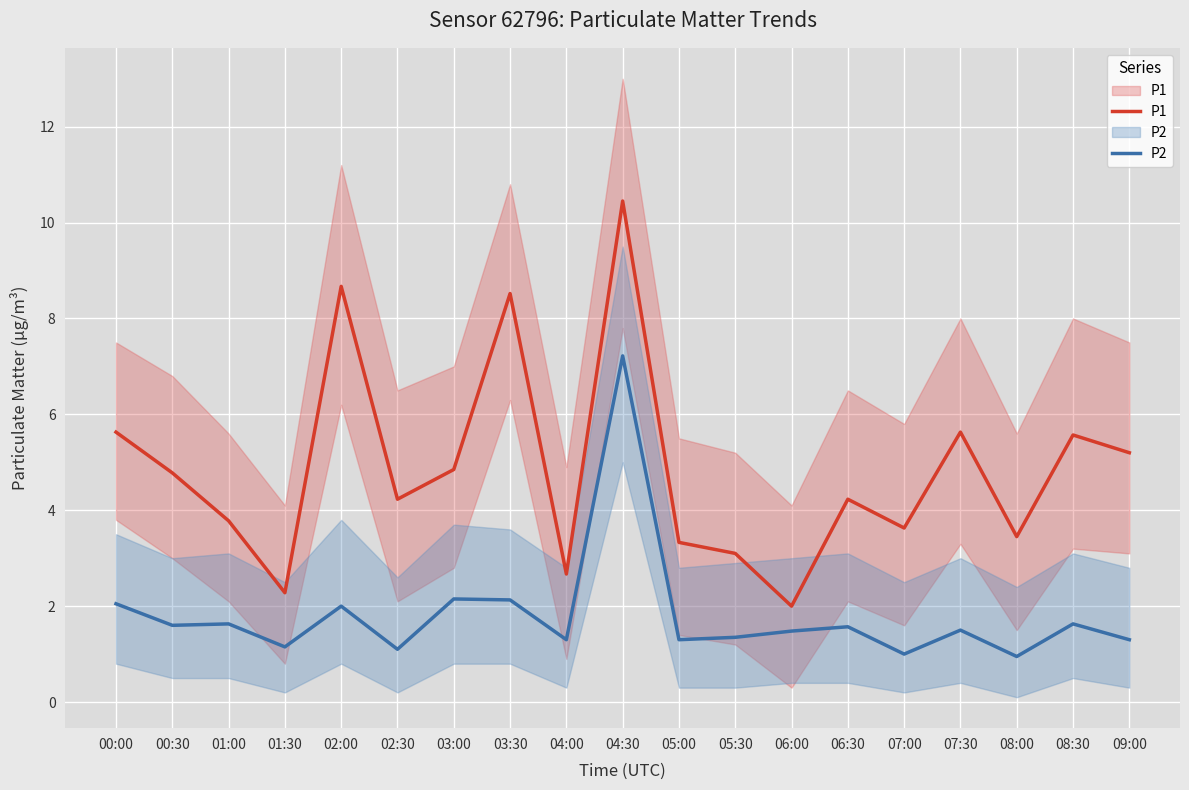

What is the difference between the highest and lowest values at 02:30?

3.1